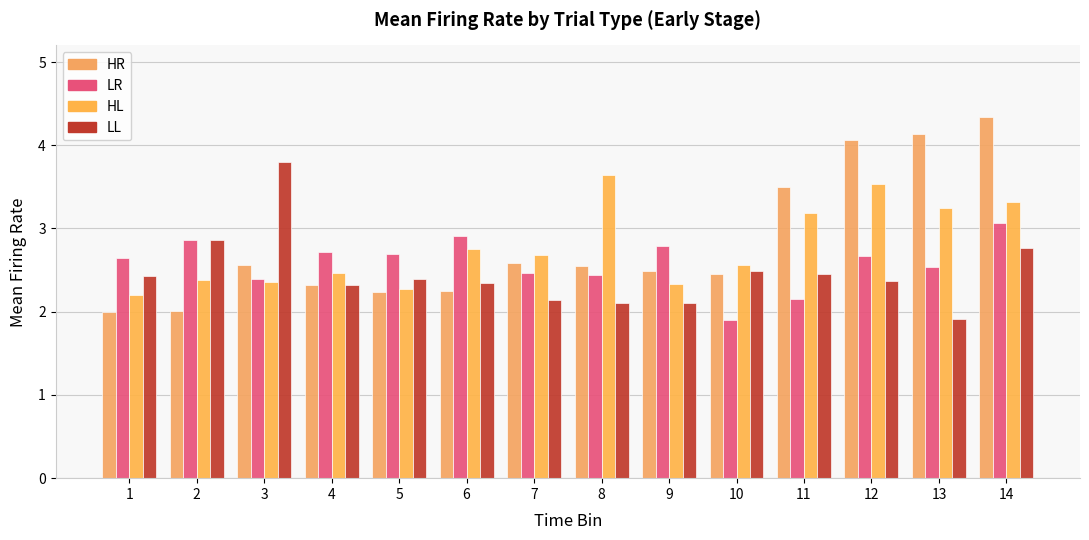

What is the difference between the HL values at 6 and 12?

0.8